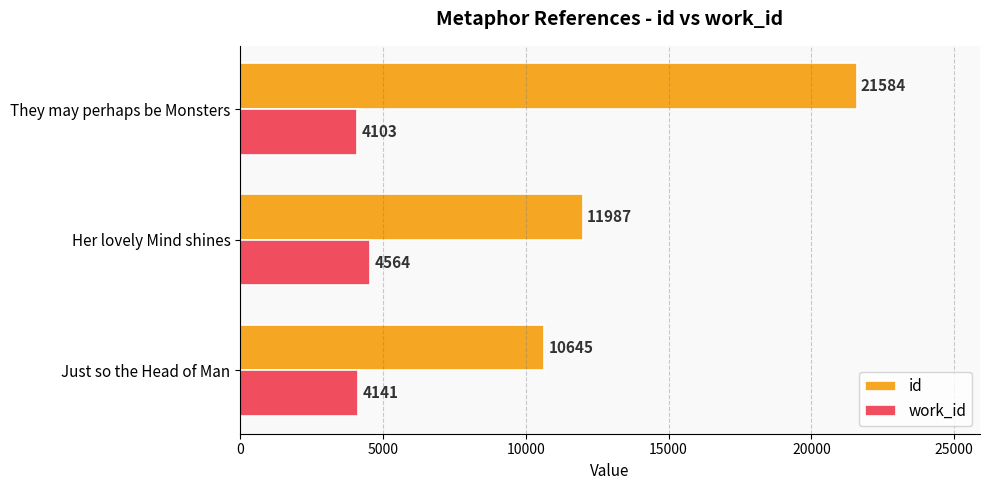

Which series has the largest range (max minus min)?

id